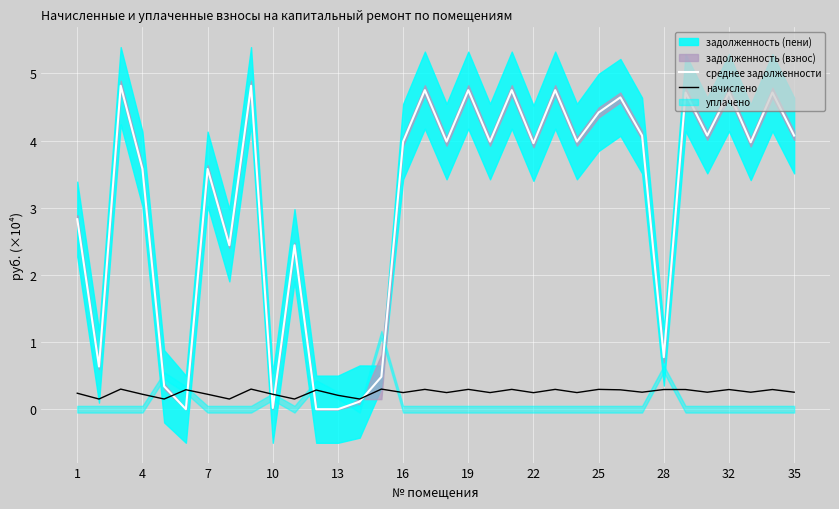

What is the highest value of the среднее задолженности series?

4.8